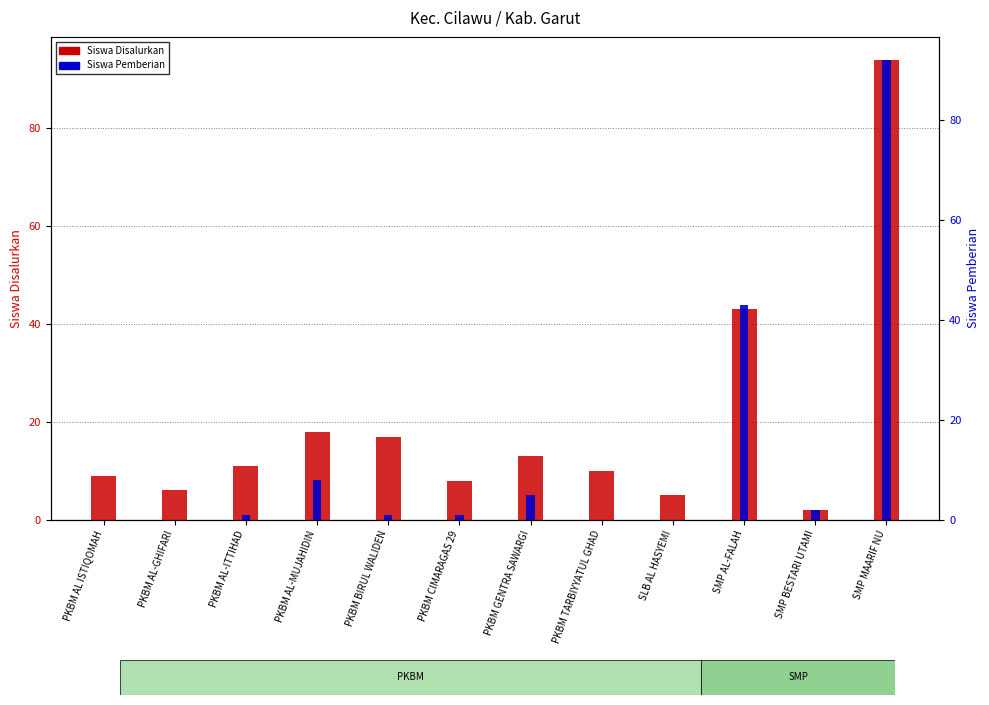

Where is Siswa Disalurkan nearest to the value 48?

SMP AL-FALAH